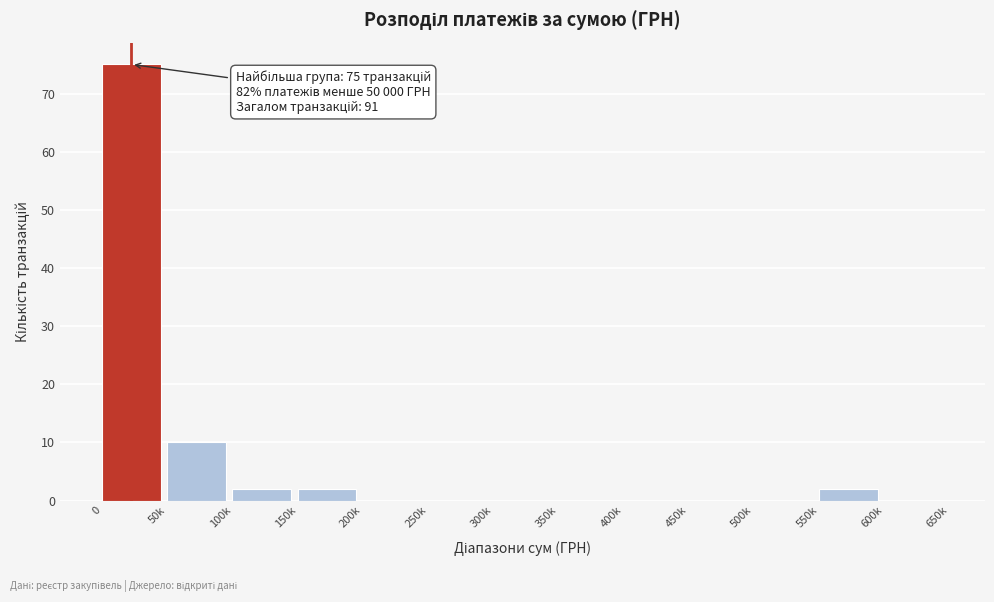

Reading right to left, list all the values displayed in this chart.

600k=0	550k=2	500k=0	450k=0	400k=0	350k=0	300k=0	250k=0	200k=0	150k=2	100k=2	50k=10	0=75